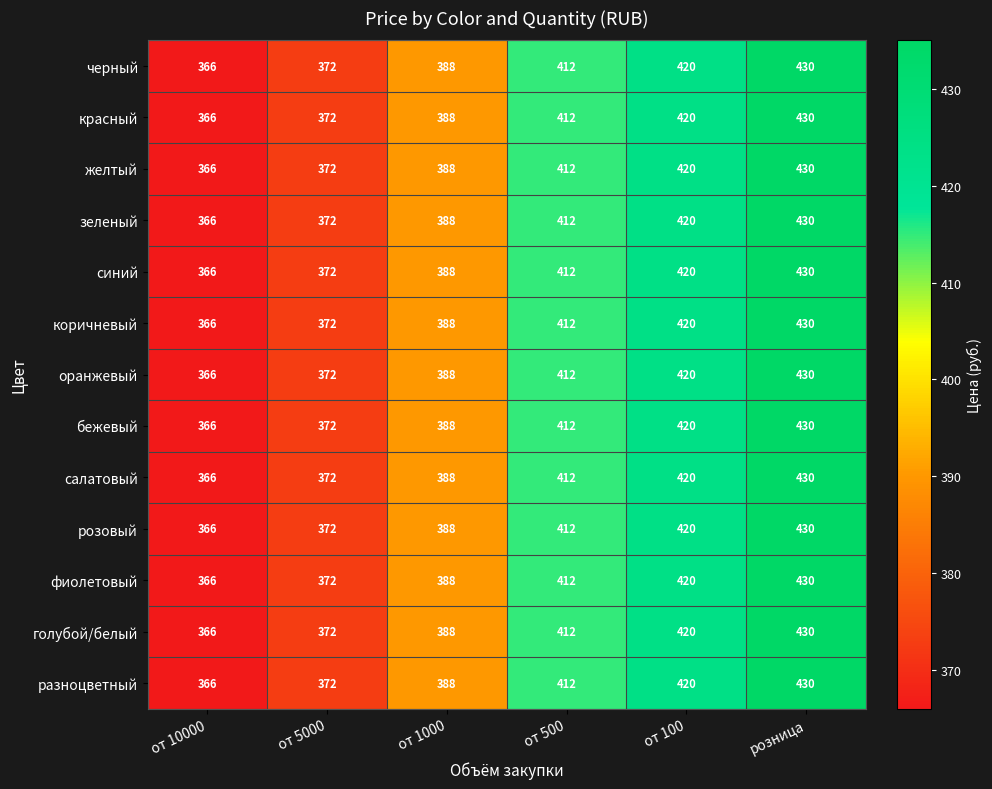

Is it true that желтый equals 148 at от 1000?

False